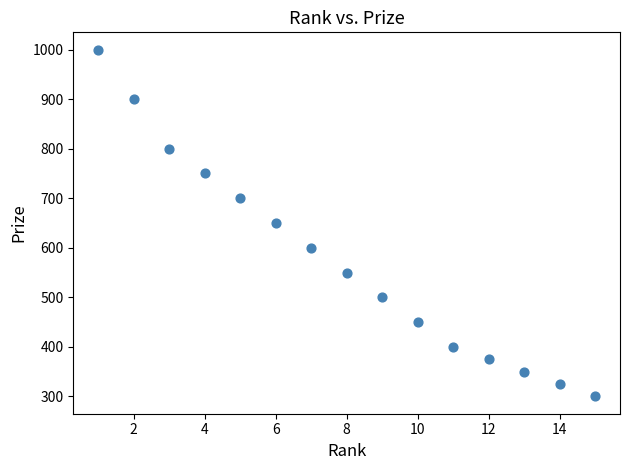

What is the range of X values (max minus min)?

14